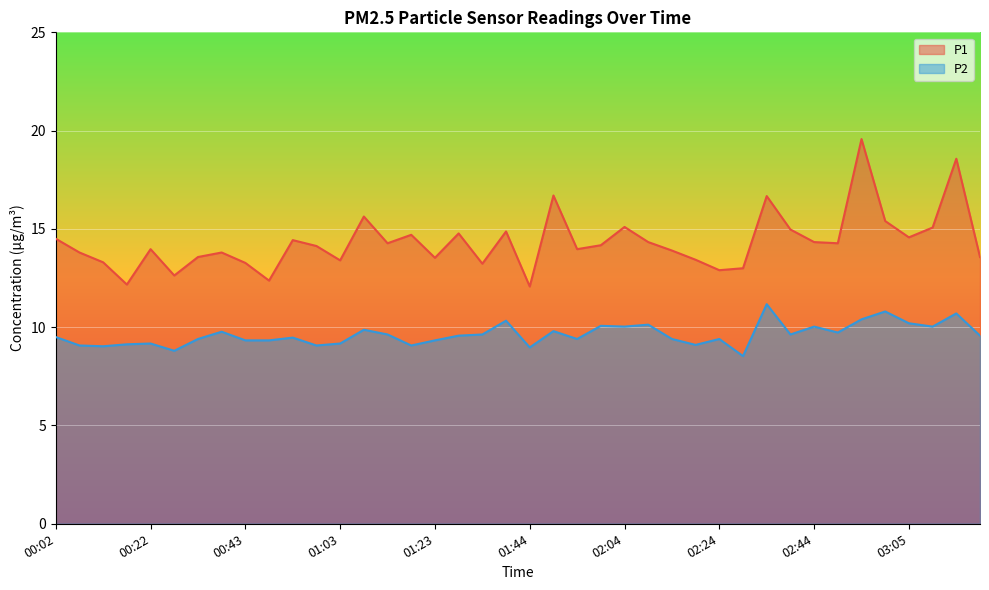

Which series changed the most between 00:37 and 02:49?

P1